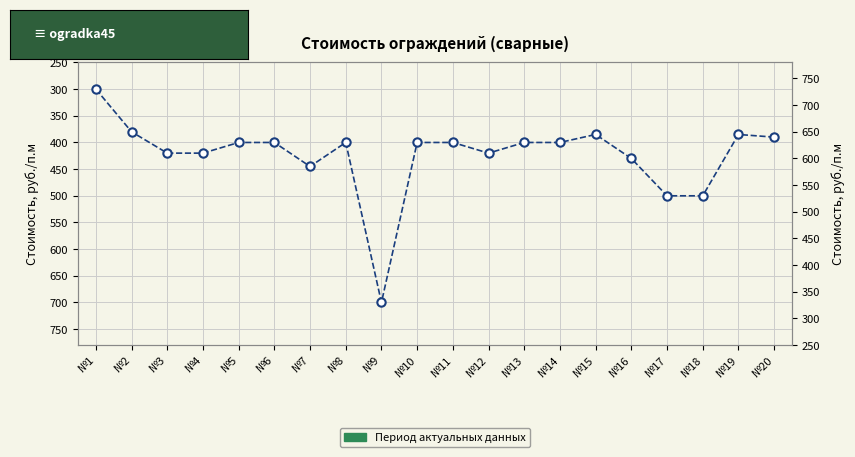

What is the difference between the maximum and minimum values?

400